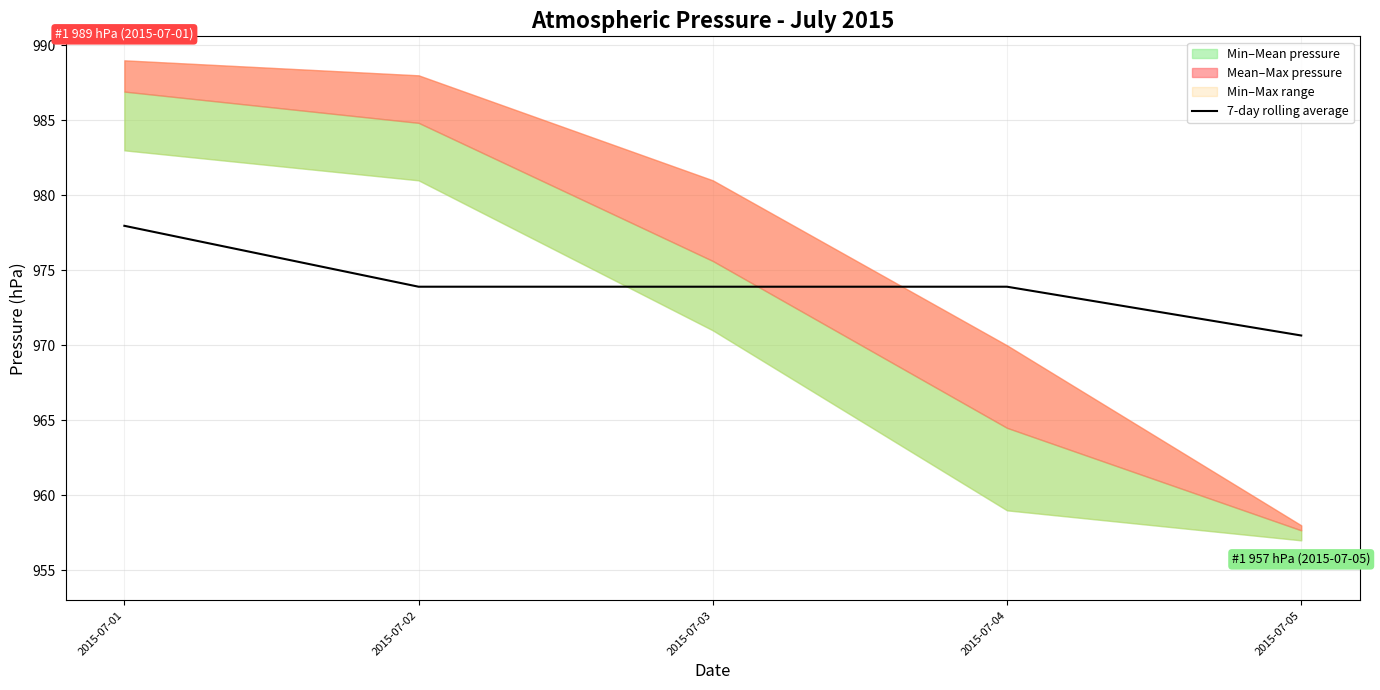

At which label does 7-day rolling average reach its peak?

2015-07-01